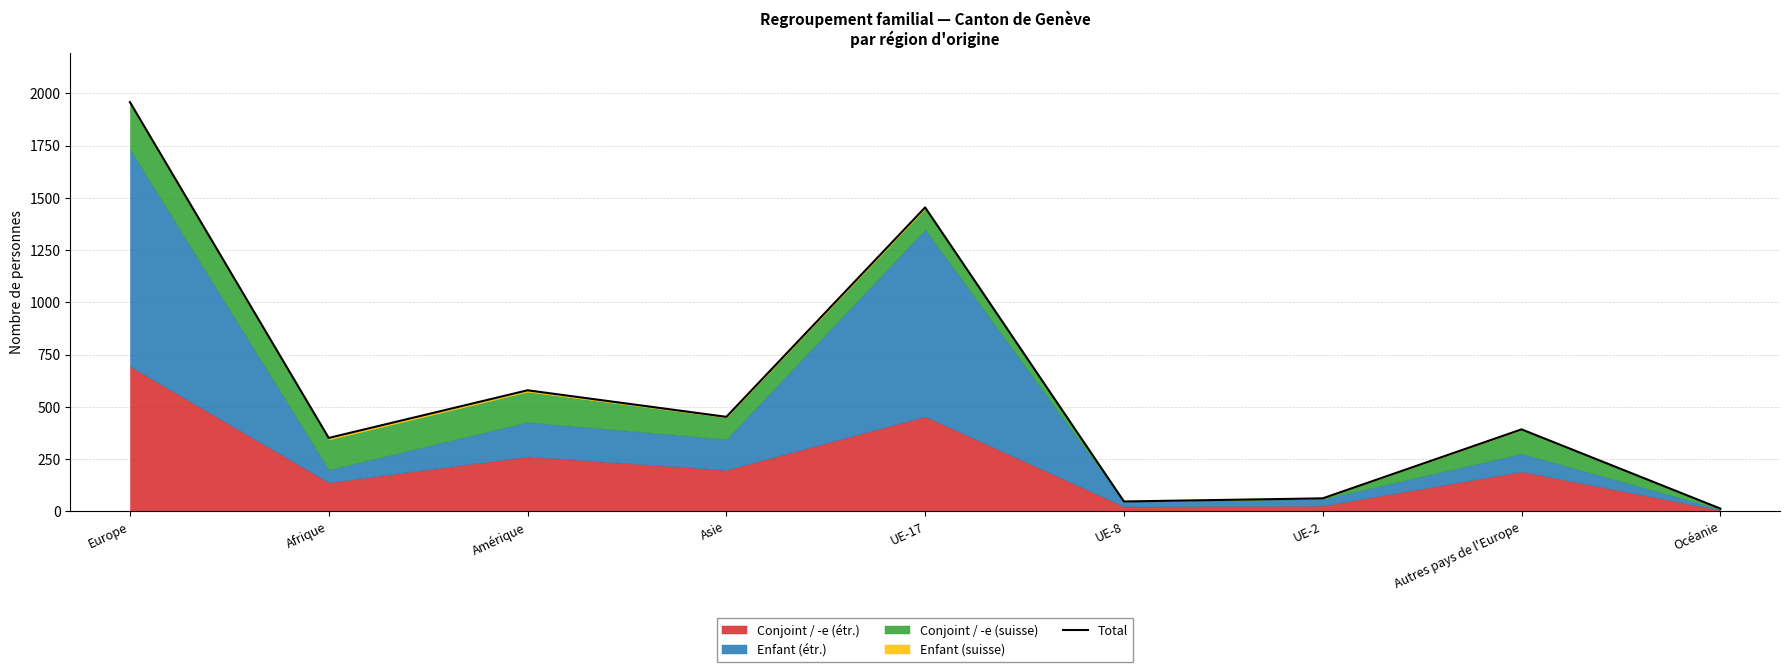

How many lines are shown in the chart?

1